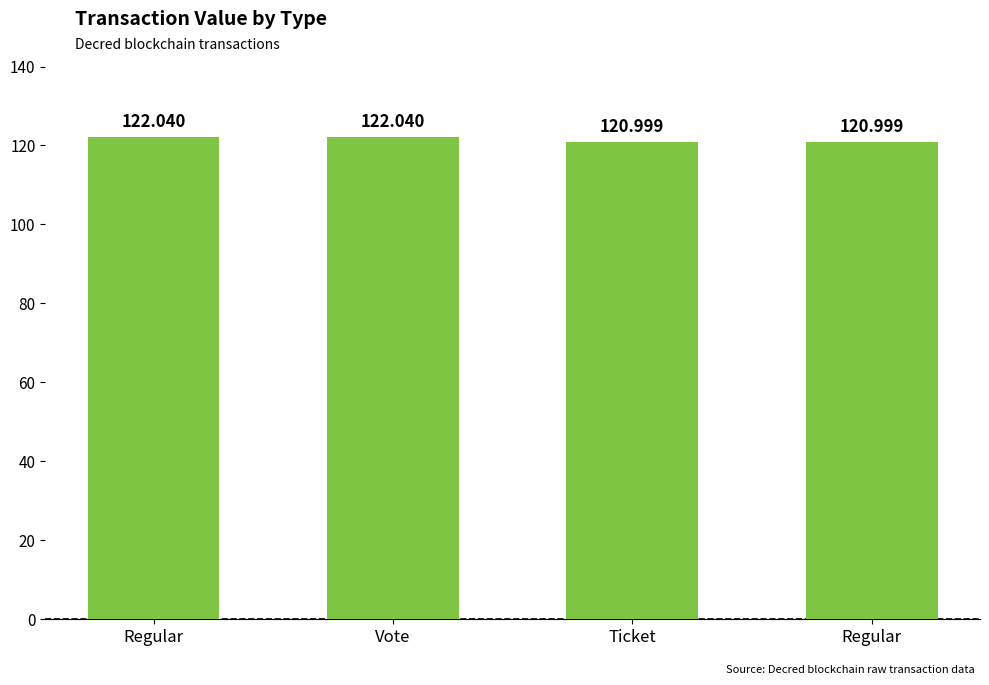

What is the maximum value shown in the chart?

122.0